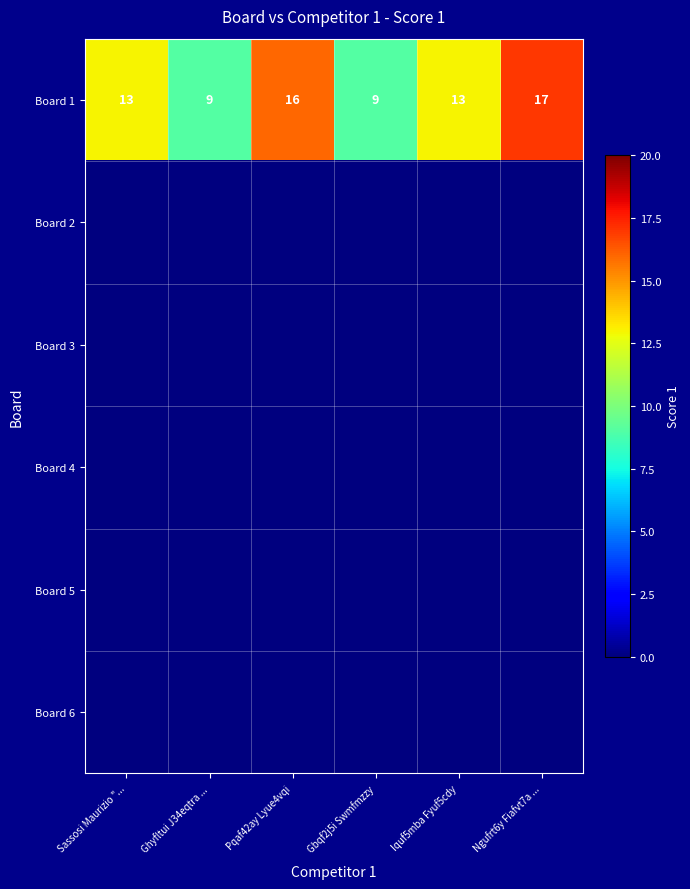

What is the sum of the Board 1 values at Gbqf2j5i Swmfmzzy and Sassosi Maurizio "...?

22